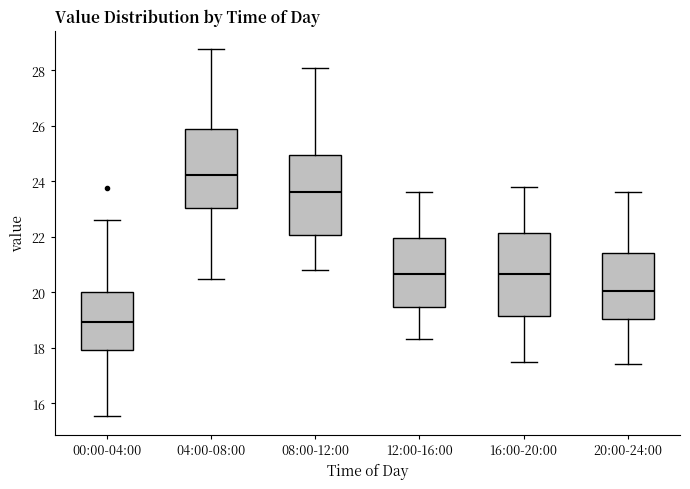

Reading left to right, read every box against the y-axis: the position of its median line, the range the box covers, and the ends of its whiskers. The values are not printed on the chart, so give them approximately, as read against the axis.

00:00-04:00: median 19.0, box 18.0 to 20.0, whiskers 15.6 to 22.6
04:00-08:00: median 24.2, box 23.0 to 25.8, whiskers 20.4 to 28.8
08:00-12:00: median 23.6, box 22.0 to 25.0, whiskers 20.8 to 28.2
12:00-16:00: median 20.6, box 19.4 to 22.0, whiskers 18.4 to 23.6
16:00-20:00: median 20.6, box 19.2 to 22.2, whiskers 17.6 to 23.8
20:00-24:00: median 20.0, box 19.0 to 21.4, whiskers 17.4 to 23.6